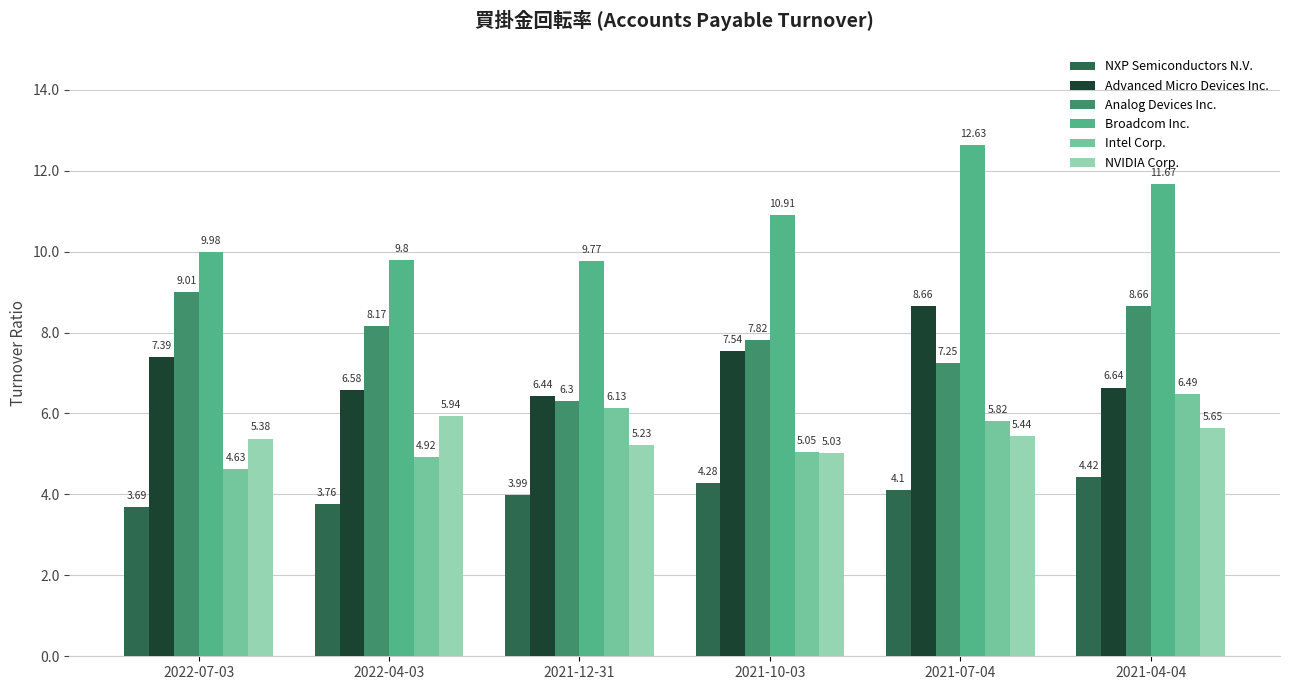

List the series in order of their peak value, highest first.

Broadcom Inc., Analog Devices Inc., Advanced Micro Devices Inc., Intel Corp., NVIDIA Corp., NXP Semiconductors N.V.